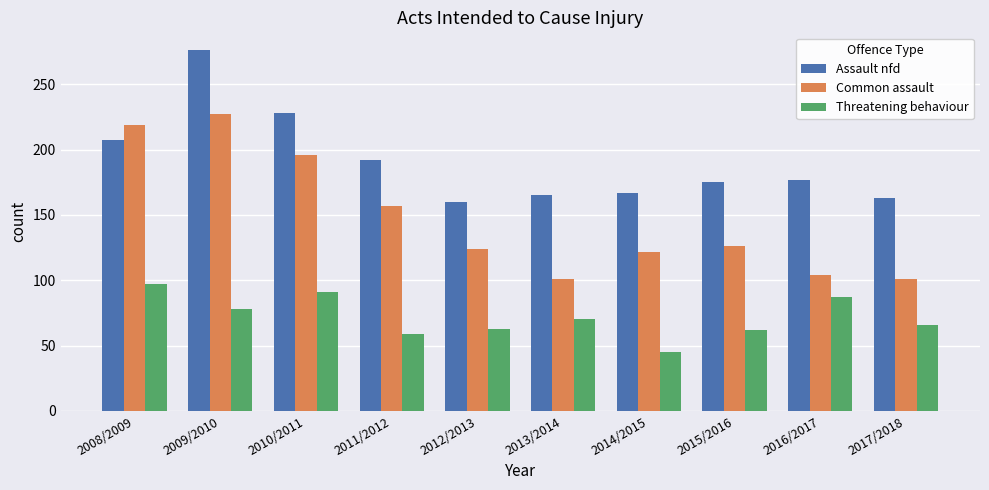

What is the maximum value shown in the chart?

276